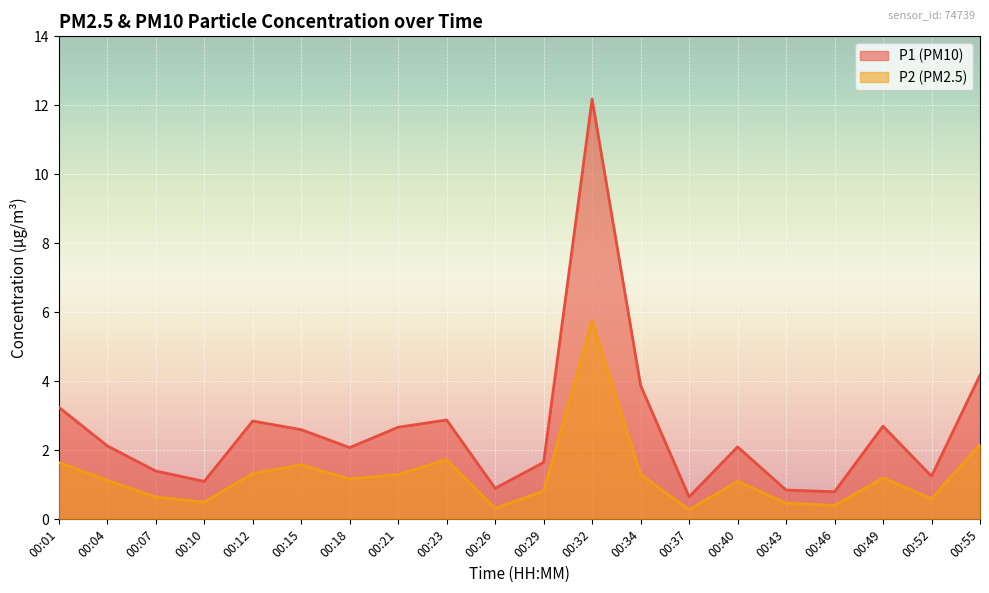

What is the difference between the P1 values at 00:32 and 00:18?

10.1